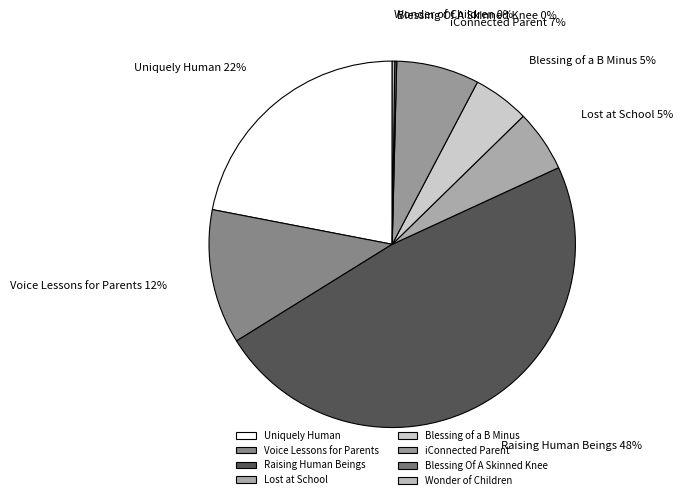

To the nearest percent, what is the difference between the Blessing of a B Minus and Raising Human Beings slice percentages?

43%